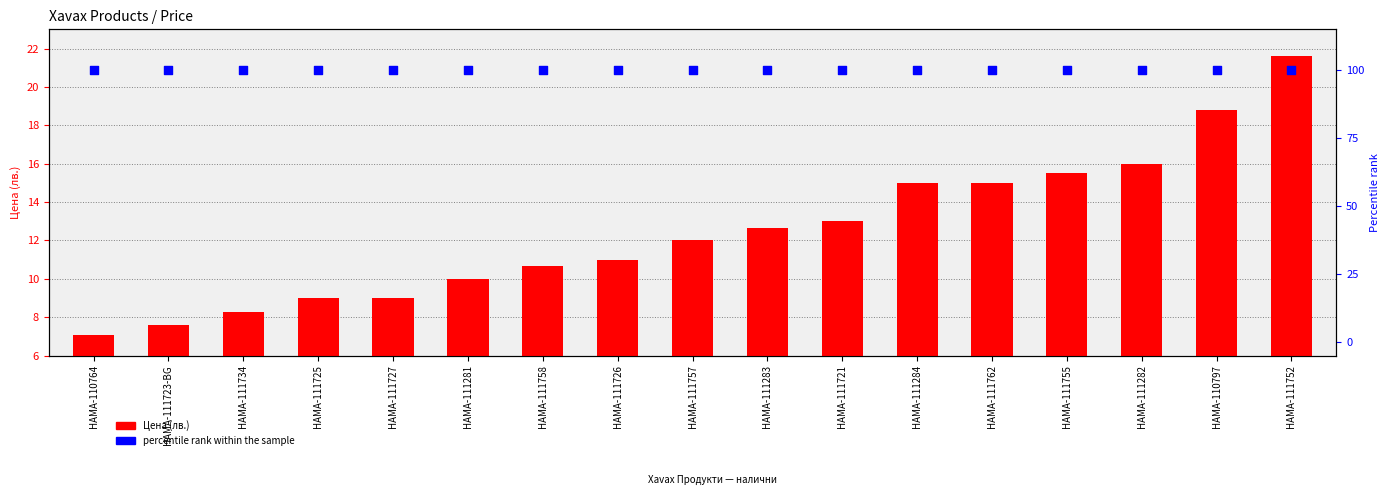

What are all the series names shown in the legend?

Цена (лв.), percentile rank within the sample